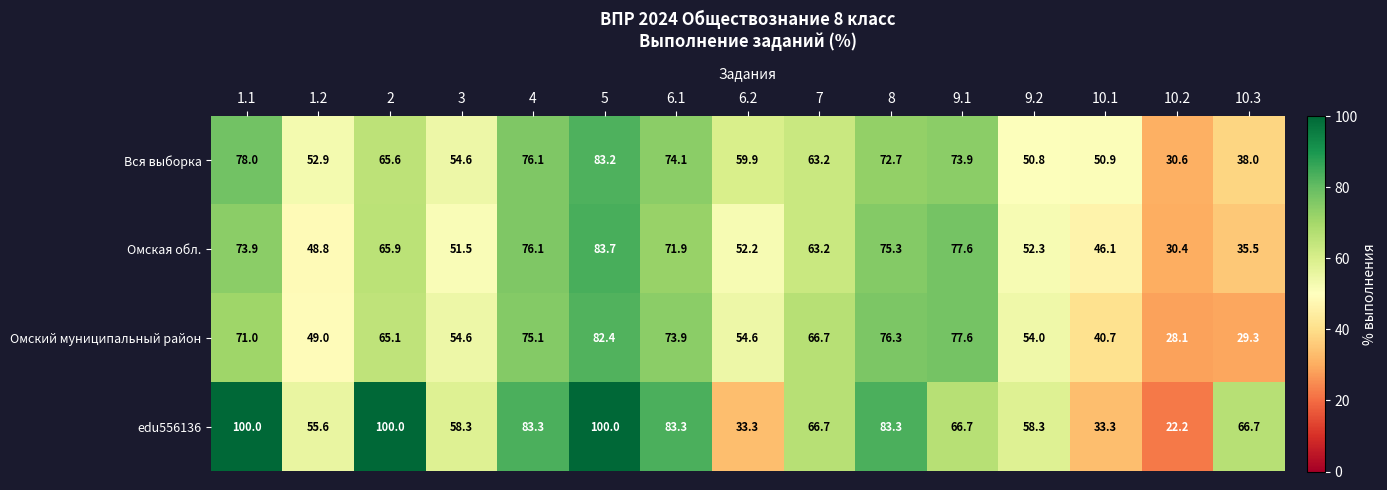

Which label corresponds to the smallest value in the chart?

10.2